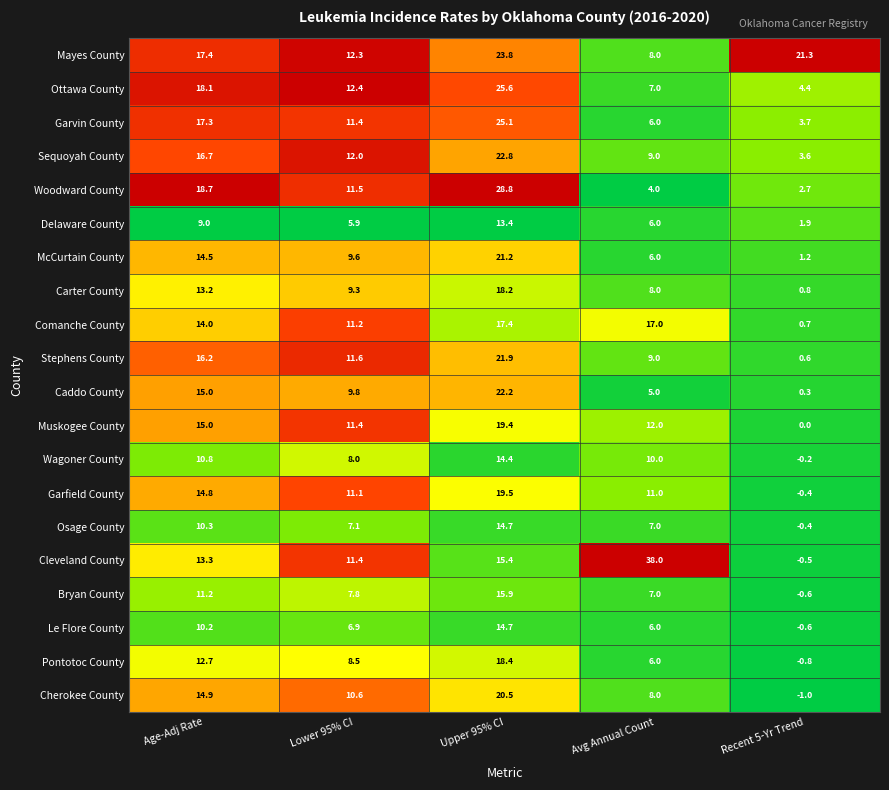

Between Lower 95% CI and Avg Annual Count, which series saw the biggest shift?

Cleveland County